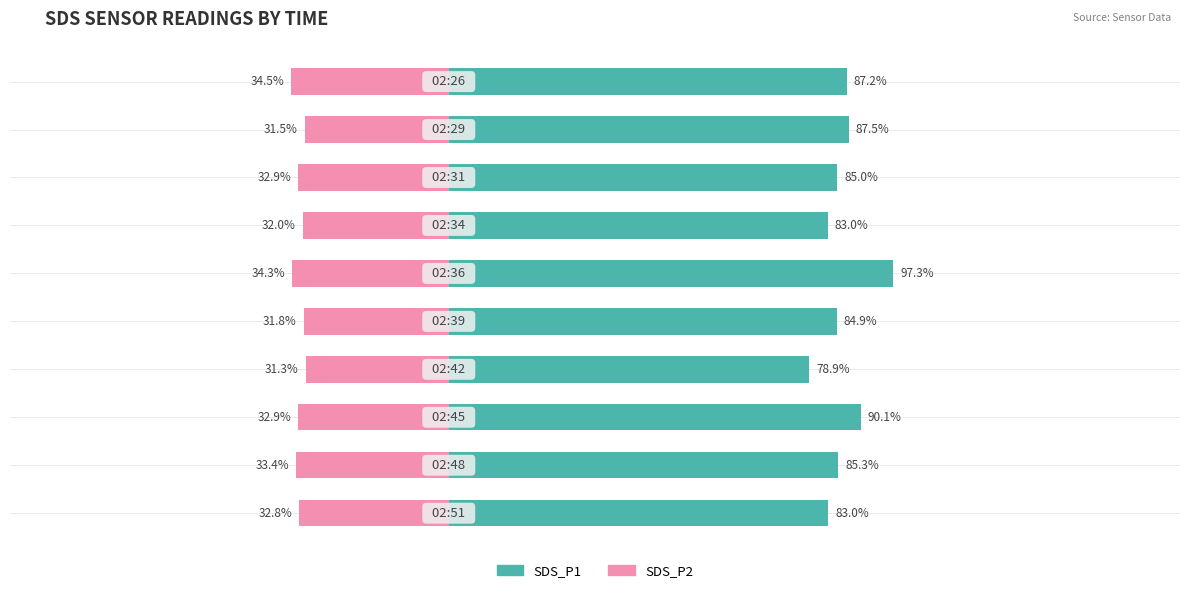

How many bars are there in total?

20